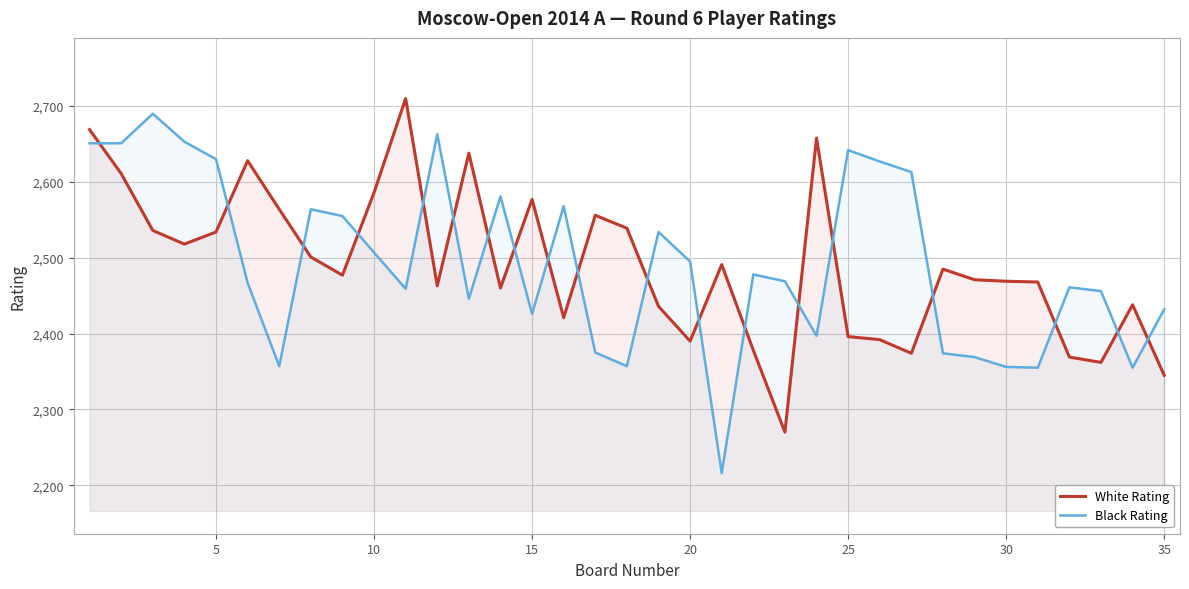

What is the smallest value displayed?

2216